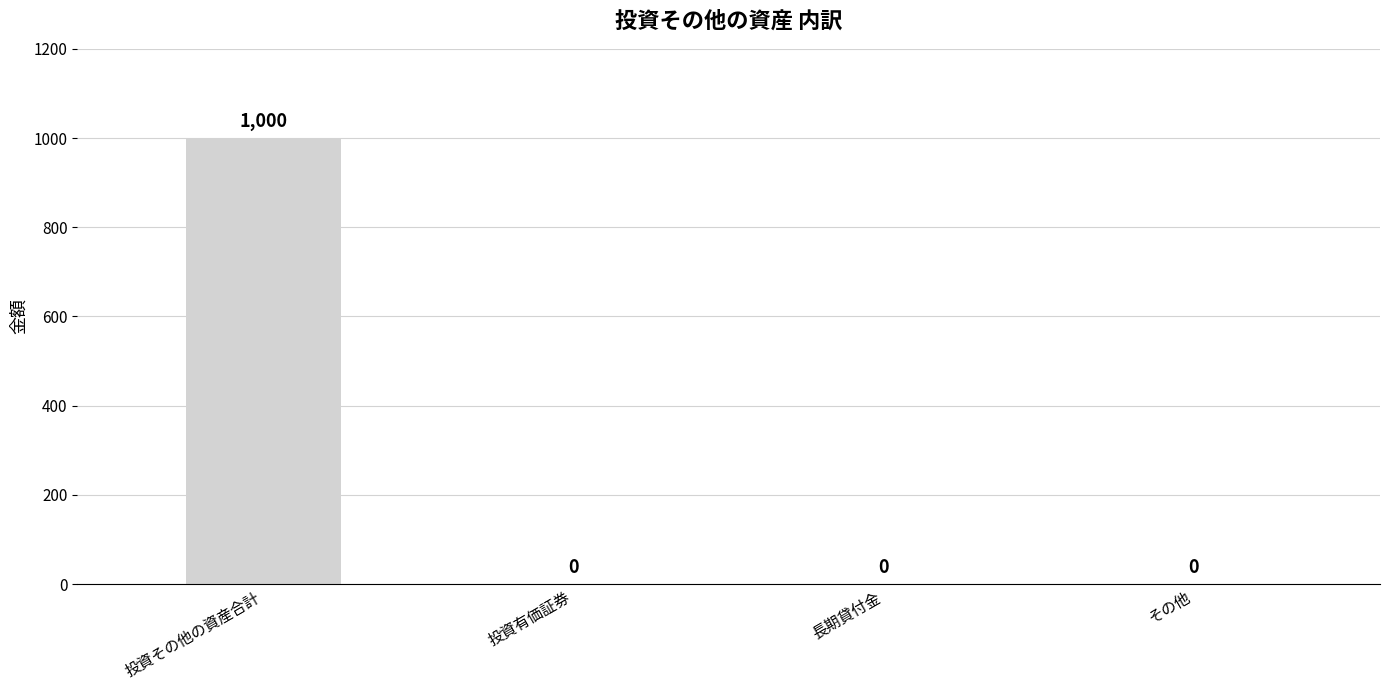

Is it true that the value at その他 is 653?

False